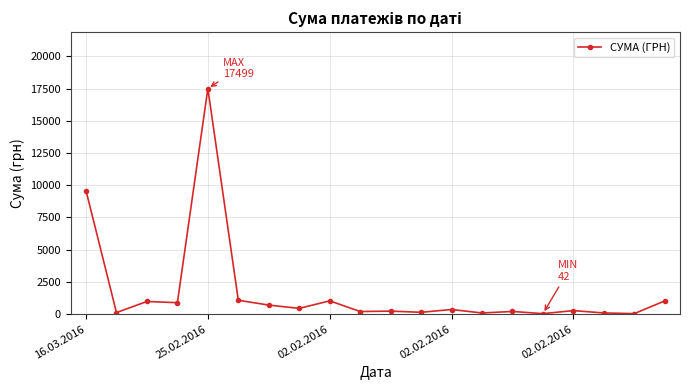

What is the difference between the second highest and second lowest values?

9540.8